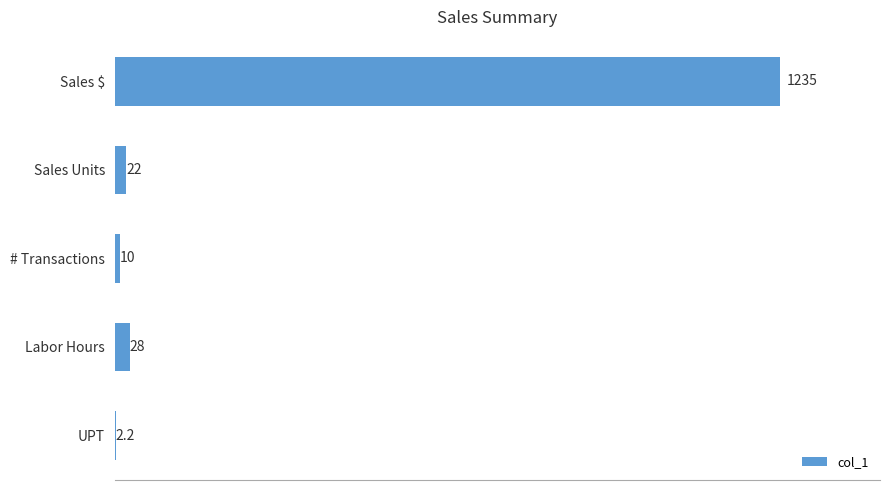

Which label corresponds to the largest value in the chart?

Sales $